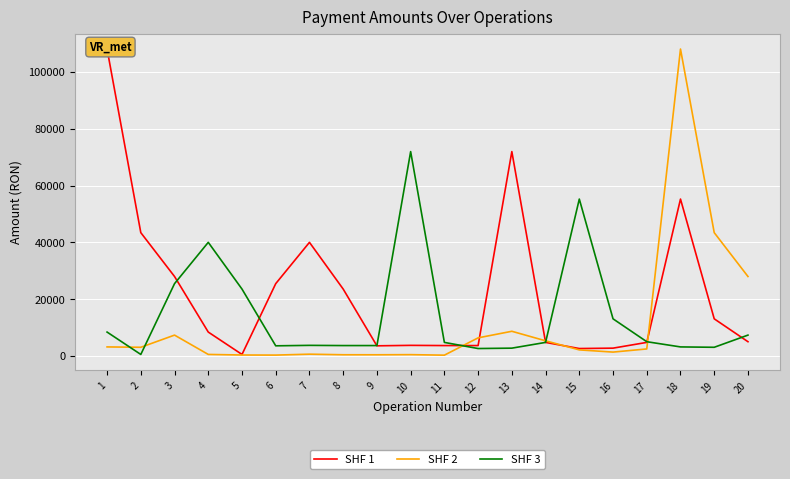

What is the difference between the maximum and second lowest values in the SHF 3 series?

69315